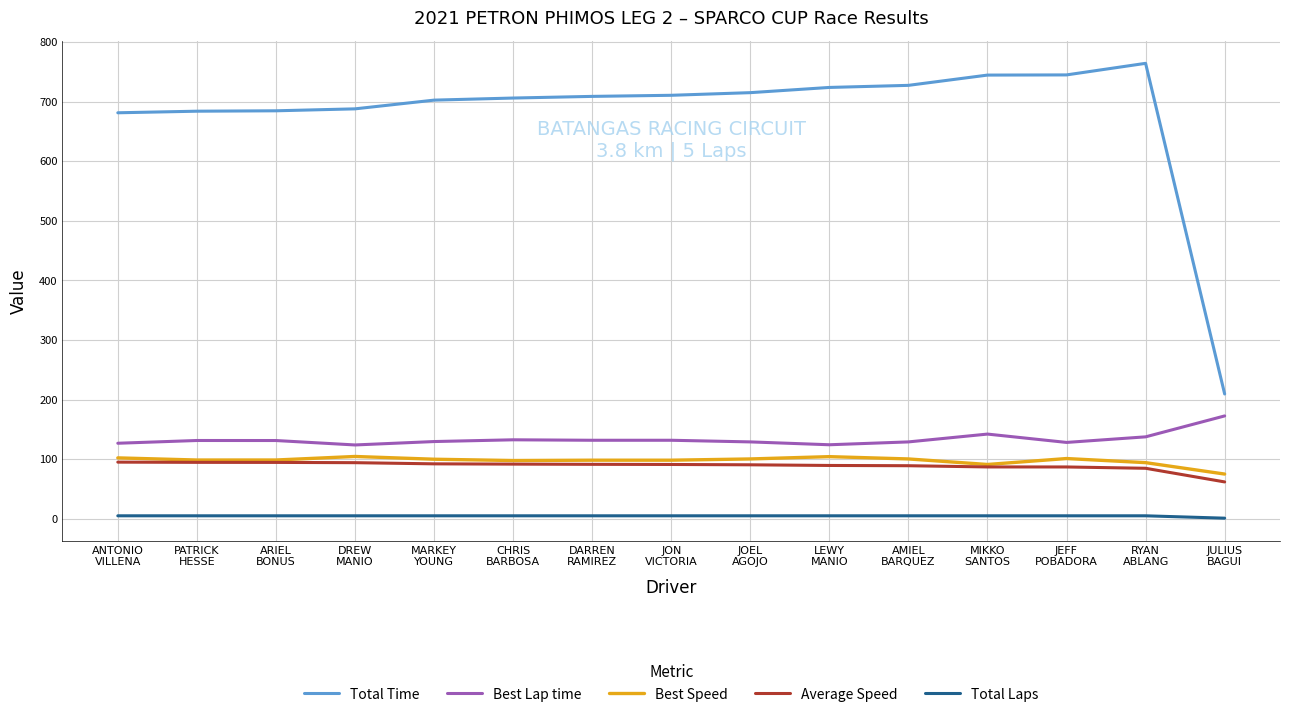

True or false: Best Lap time and Average Speed cross at least once.

False